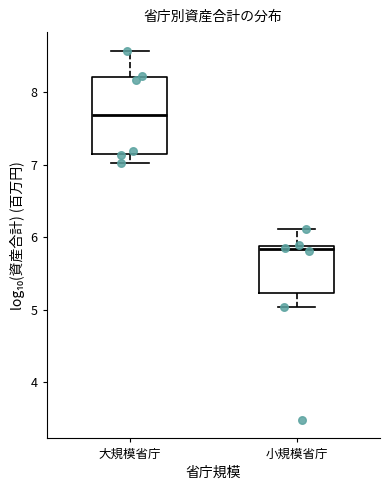

Reading left to right, read every box against the y-axis: the position of its median line, the range the box covers, and the ends of its whiskers. The values are not printed on the chart, so give them approximately, as read against the axis.

大規模省庁: median 7.7, box 7.1 to 8.2, whiskers 7.0 to 8.6
小規模省庁: median 5.8, box 5.2 to 5.9, whiskers 5.0 to 6.1